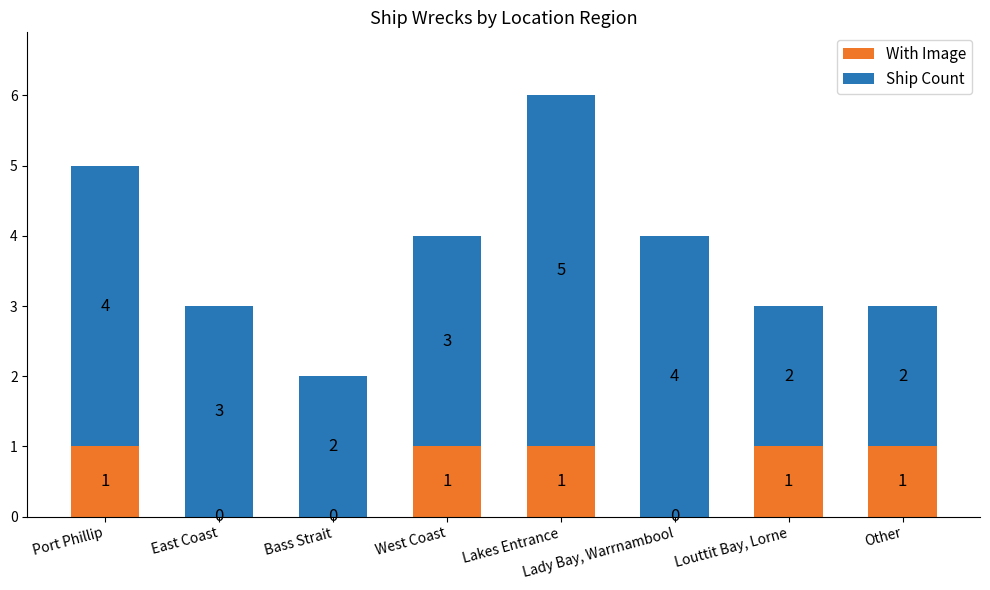

What is the approximate value of With Image at West Coast?

1